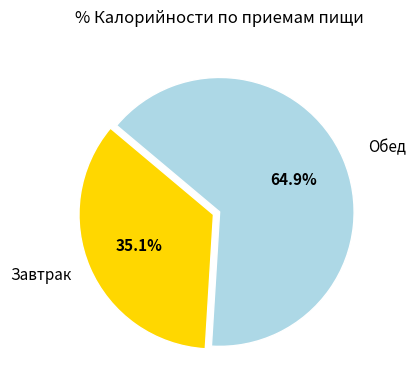

Does any single category account for the majority?

Yes